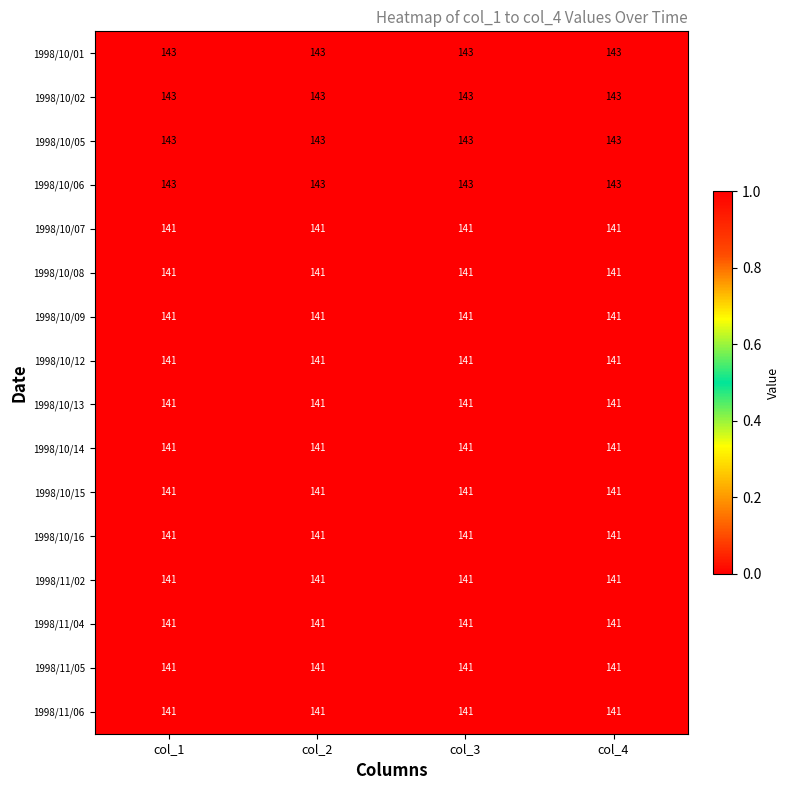

What is the total value across all series at col_1?

2264